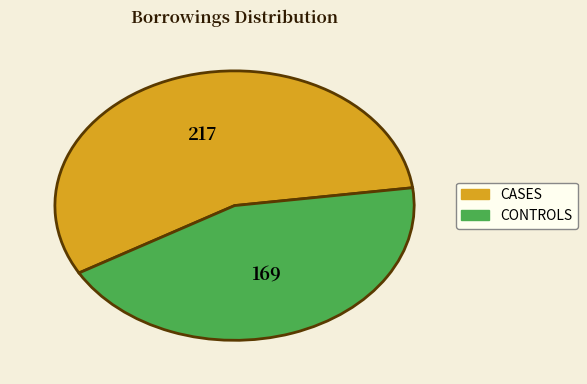

Is there any slice that represents more than half of the pie?

Yes